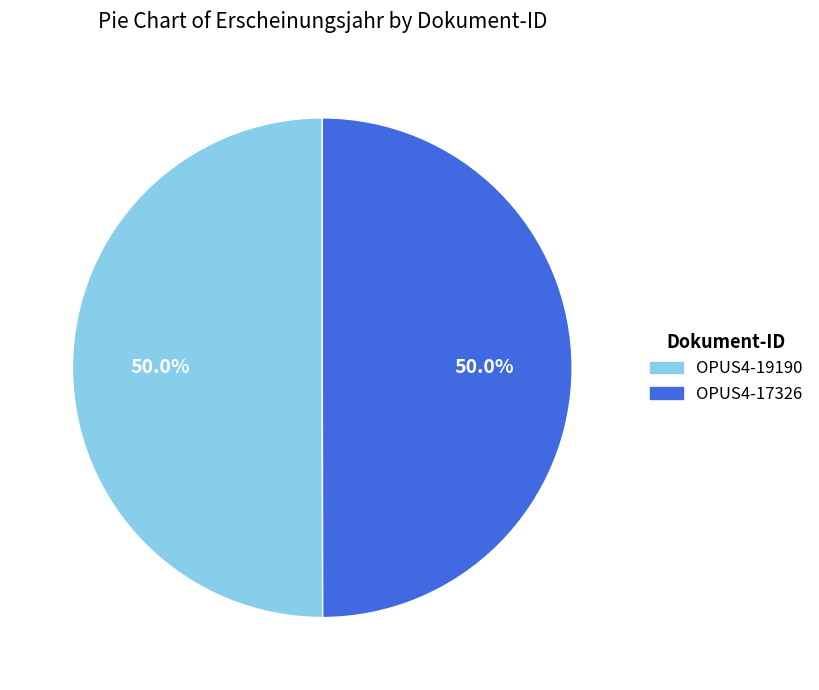

How much of the chart is everything except OPUS4-17326?

50.0%